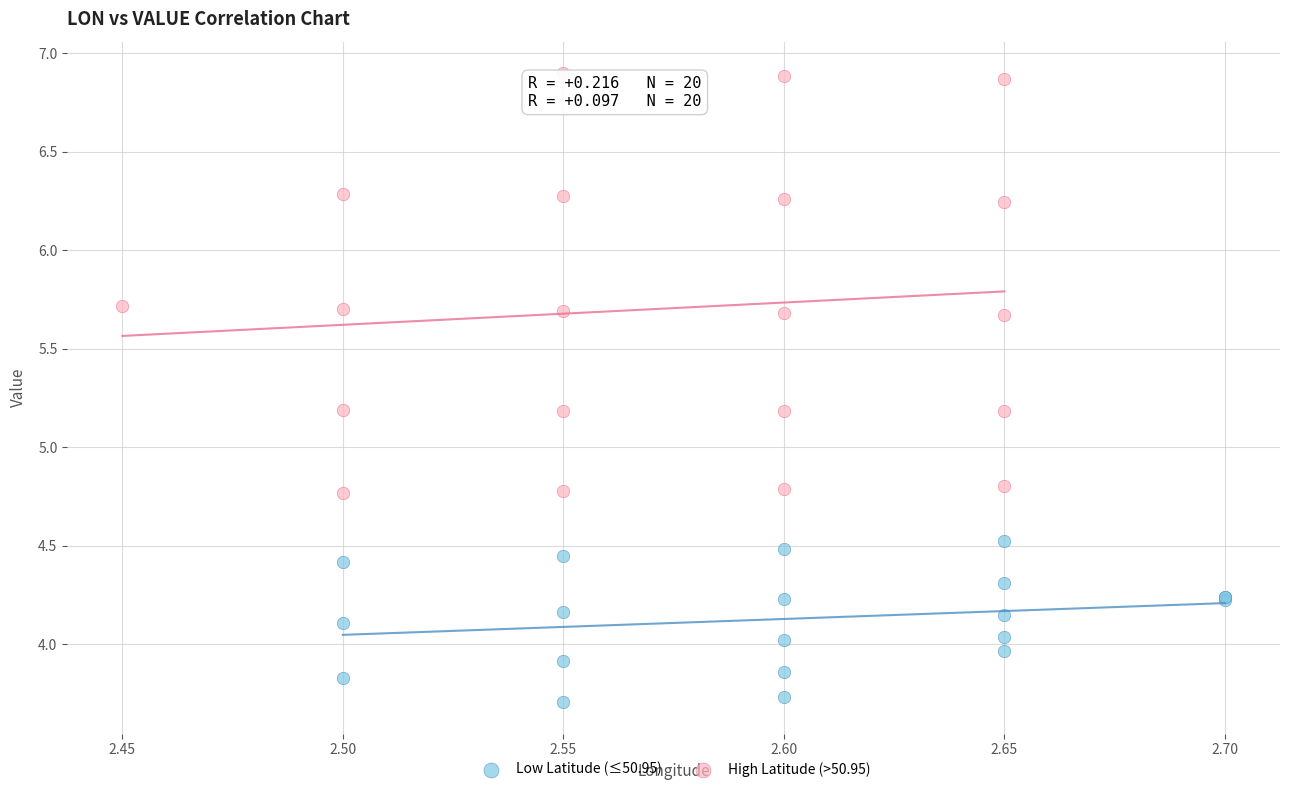

Which series has the largest Y range (max minus min)?

High Latitude (>50.95)